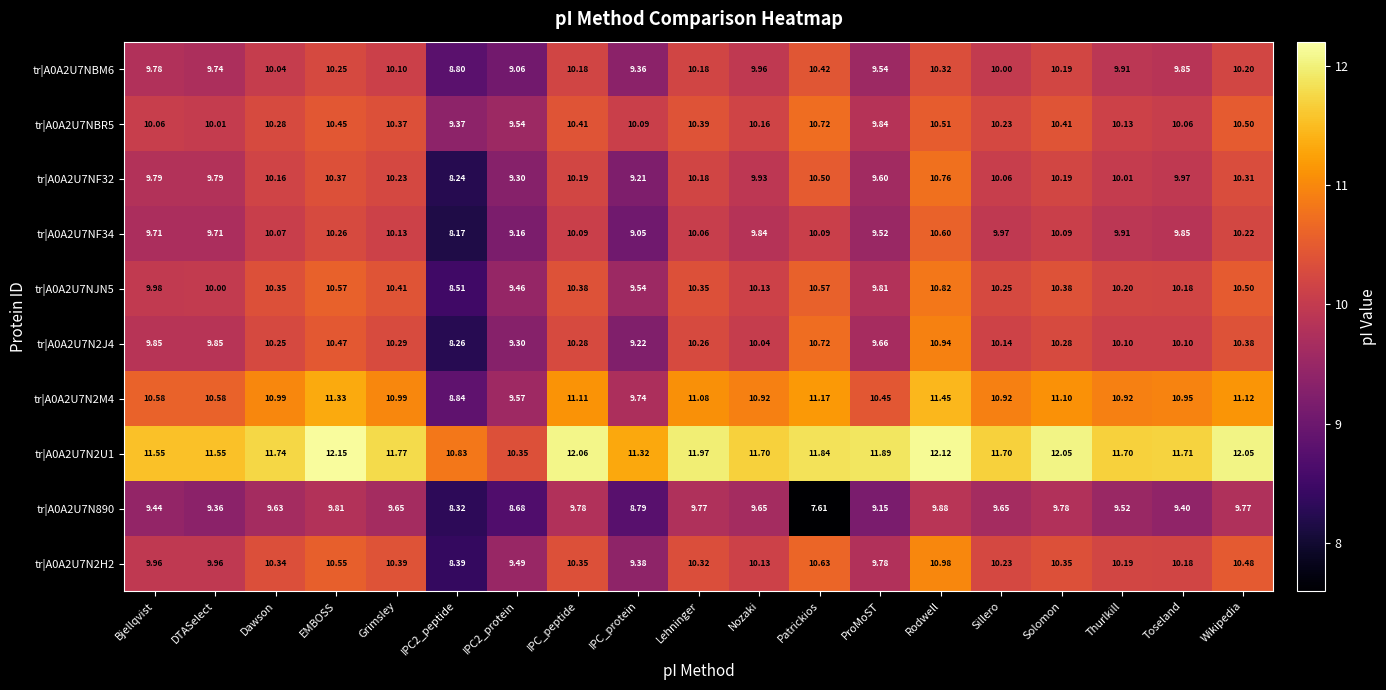

Which label corresponds to the largest value in the chart?

EMBOSS